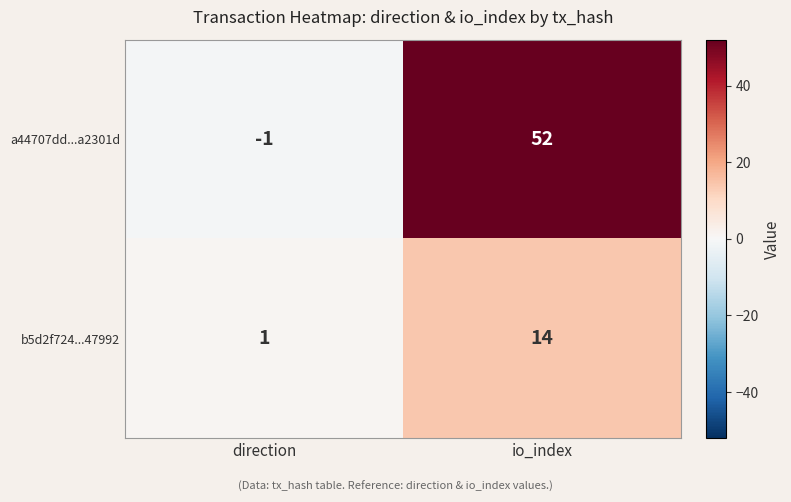

Reading right to left, transcribe all the data shown in this chart.

a44707dd...a2301d: io_index=52	direction=-1
b5d2f724...47992: io_index=14	direction=1